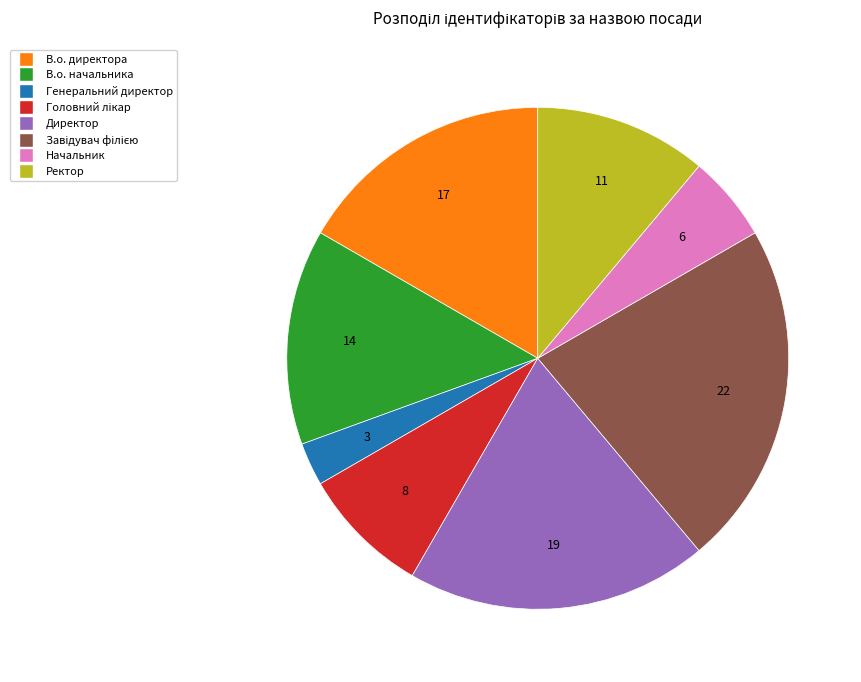

Between Генеральний директор and Директор, which is larger?

Директор